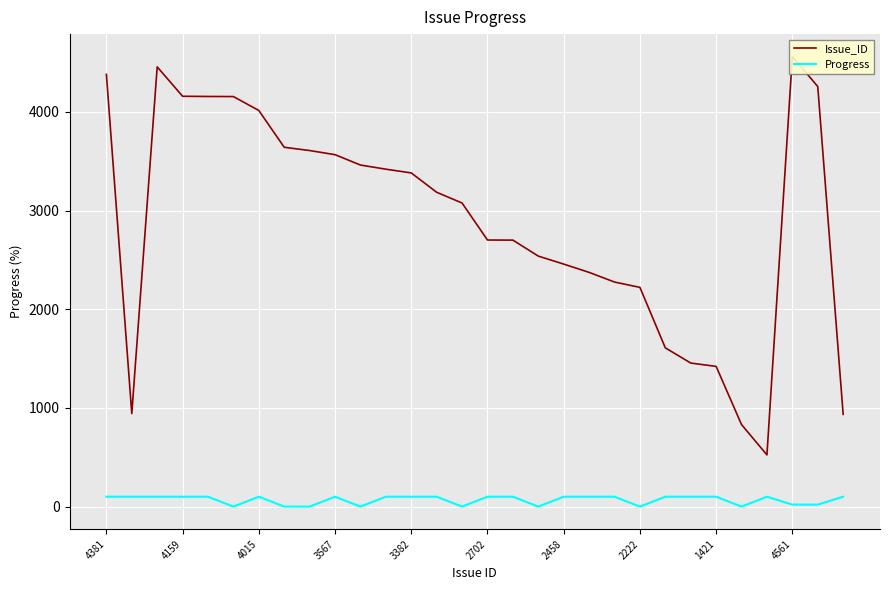

How many values in the Issue_ID series exceed 3186?

14